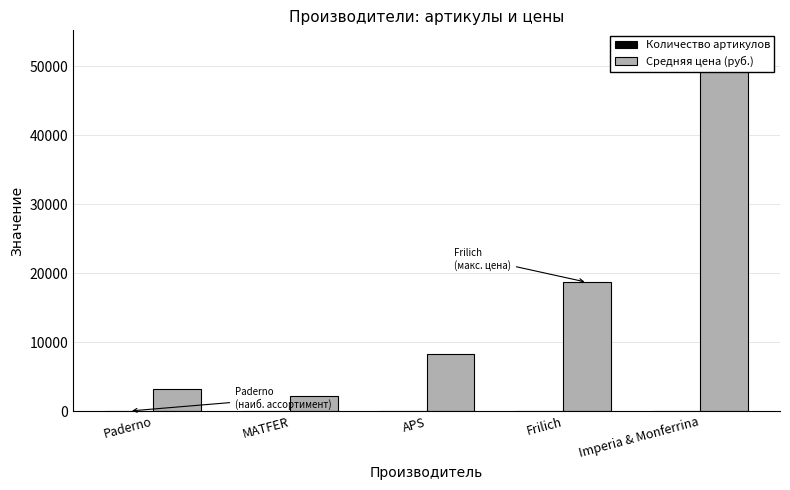

Which series has the largest total across all categories?

Средняя цена (руб.)